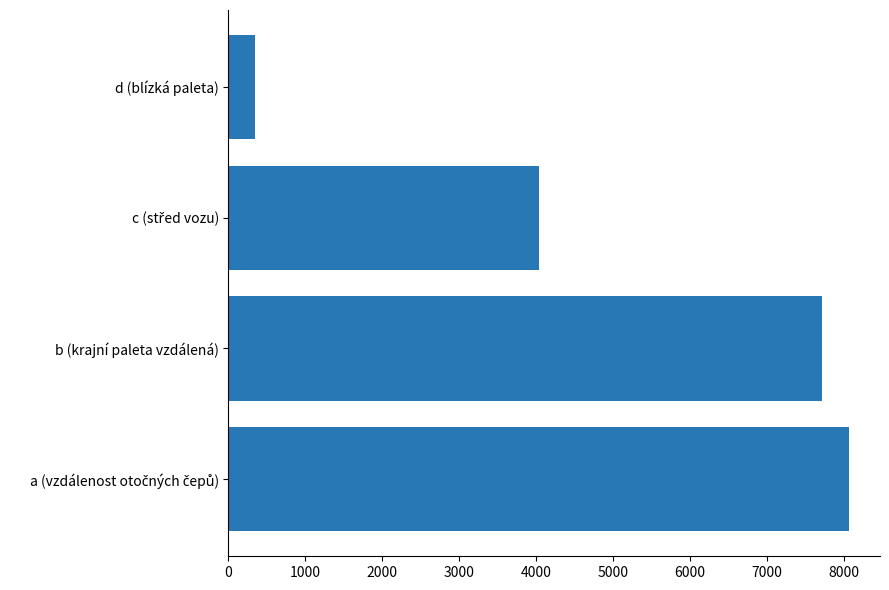

What is the change in value from b (krajní paleta vzdálená) to d (blízká paleta)?

-7379.0